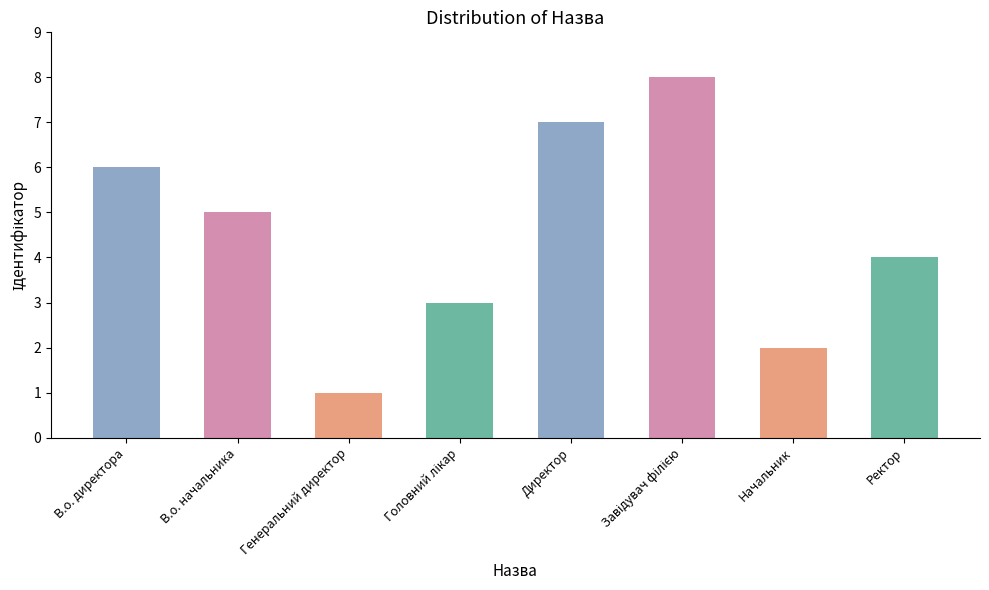

Which category has the lowest value across all series?

Генеральний директор